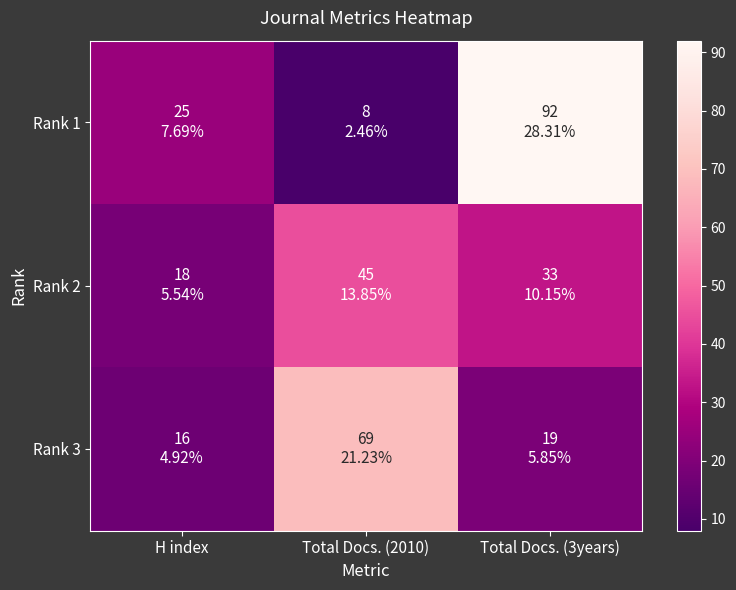

What is the difference between the highest and lowest values at Total Docs. (3years)?

73